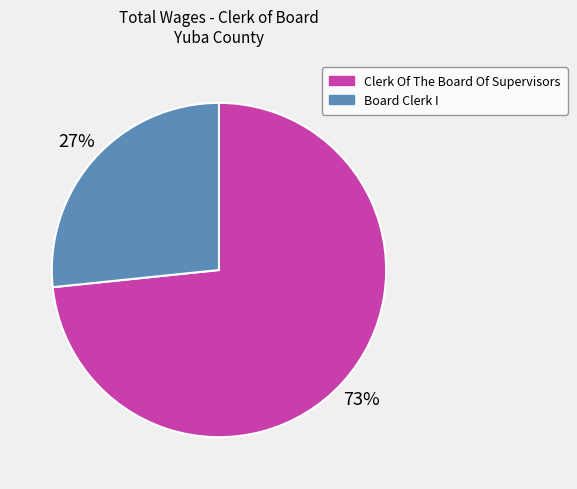

How many segments does this pie chart have?

2